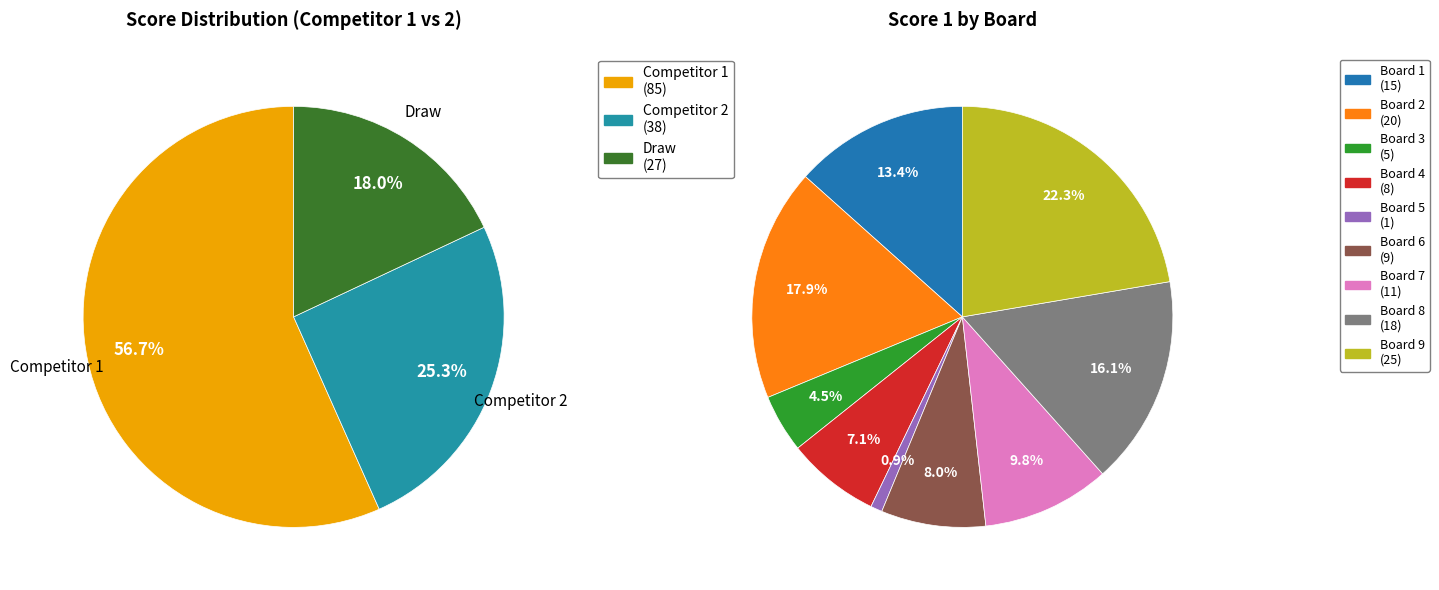

Which category has the biggest portion of the pie?

9